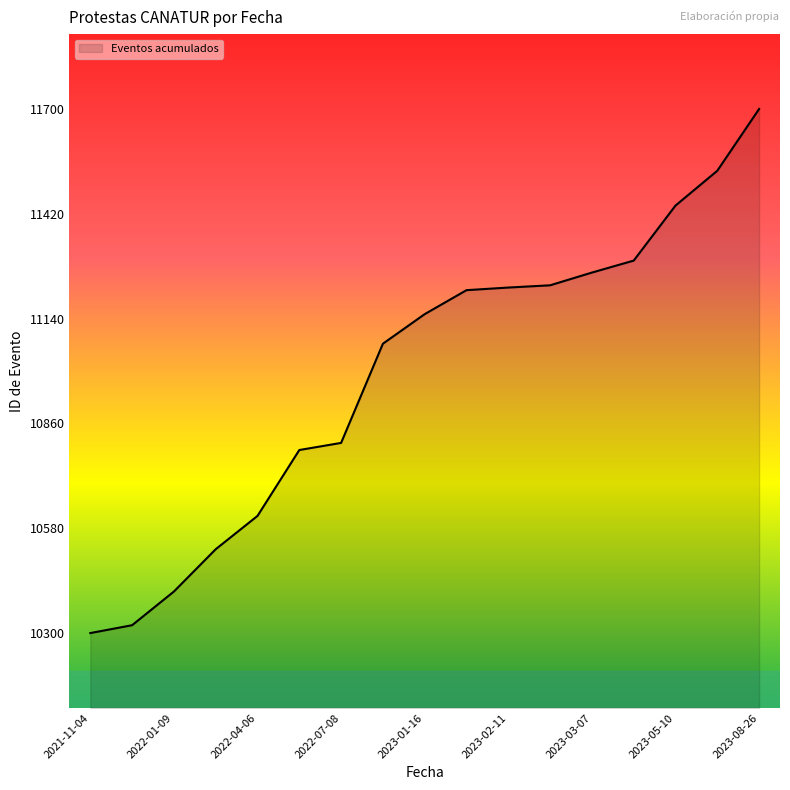

What is the difference between the maximum and minimum values?

1400